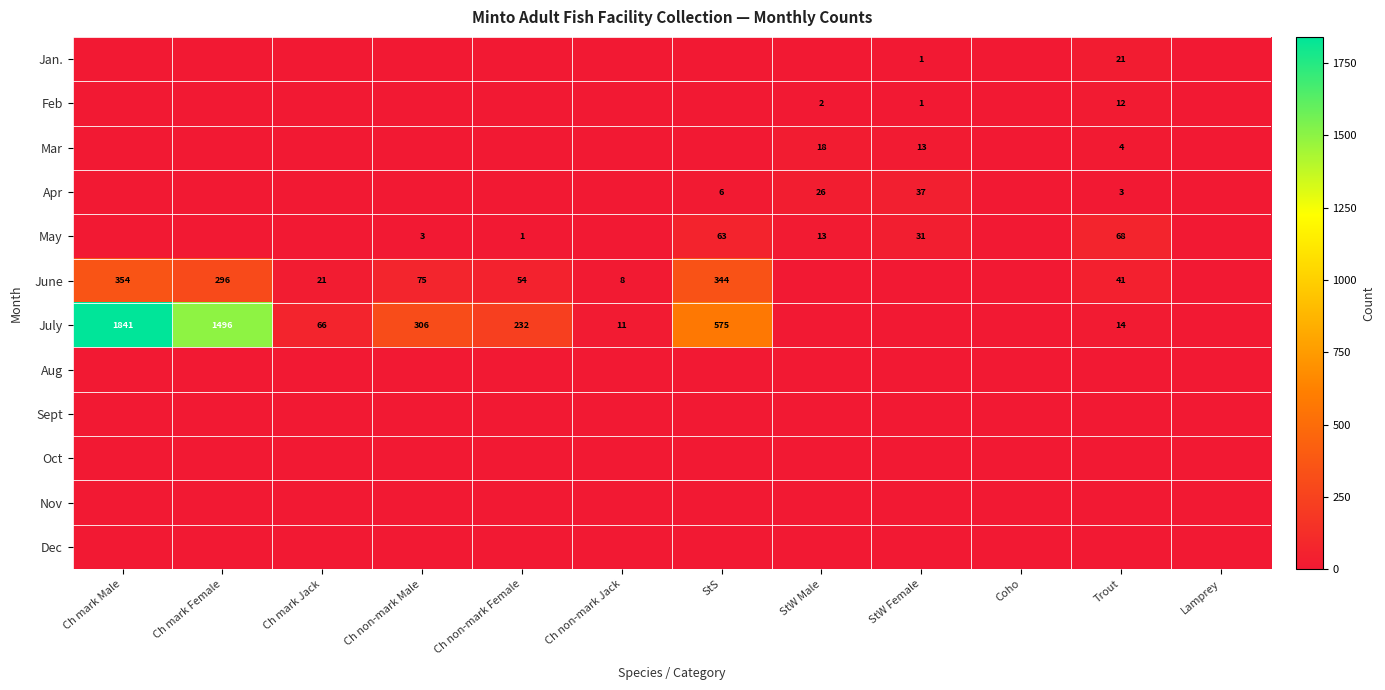

At how many categories does at least one series exceed 1660?

1